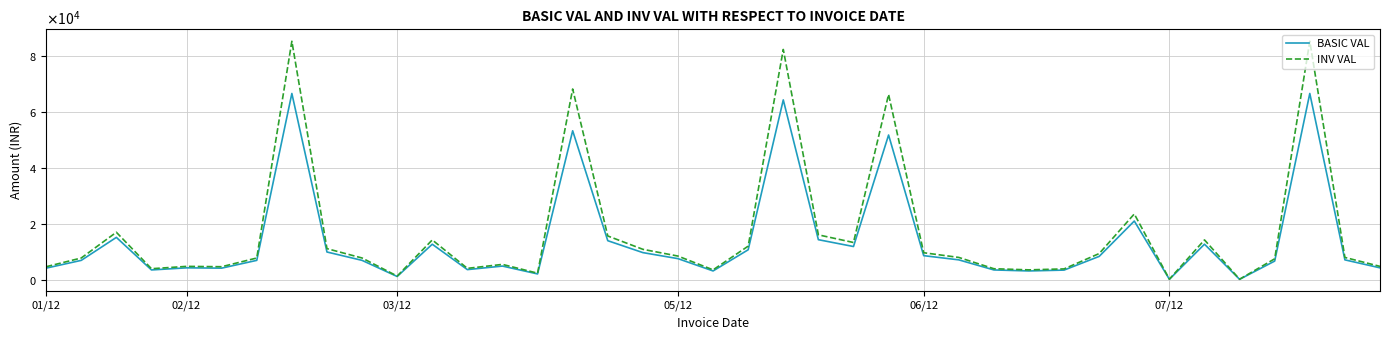

Reading left to right, extract all data points from this chart.

BASIC VAL: 4241.2	7020.0	15225.0	3600.0	4350.0	4241.2	7020.0	66605.0	10005.0	7020.0	1260.0	12780.0	3719.2	4980.8	2175.0	53284.0	14040.0	9787.5	7634.2	3240.8	10800.0	64312.0	14400.0	11962.5	51771.2	8700.0	7200.0	3600.0	3240.8	3545.2	8439.0	21060.0	261.0	12789.0	252.0	6768.0	66605.0	7200.0	4350.0
INV VAL: 4750.2	7862.4	17052.0	4032.0	4872.0	4750.2	7862.4	85254.4	11205.6	7862.4	1411.2	14313.6	4165.6	5578.4	2436.0	68203.5	15724.8	10962.0	8550.4	3629.7	12096.0	82319.4	16128.0	13398.0	66267.1	9744.0	8064.0	4032.0	3629.7	3970.7	9451.7	23587.2	292.3	14323.7	282.2	7580.2	85254.4	8064.0	4872.0